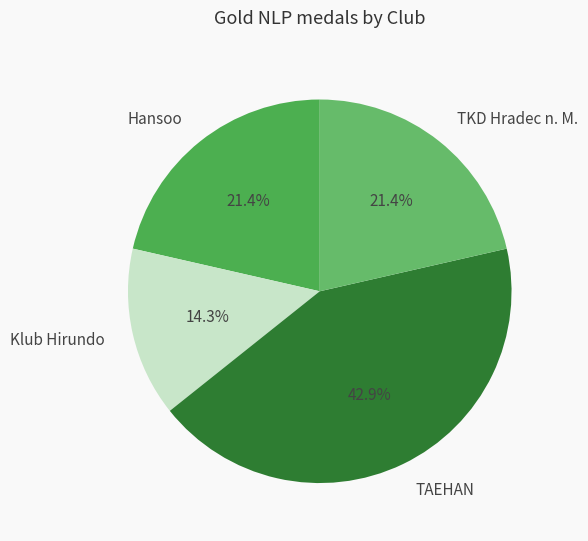

Count the number of slices in the pie.

4